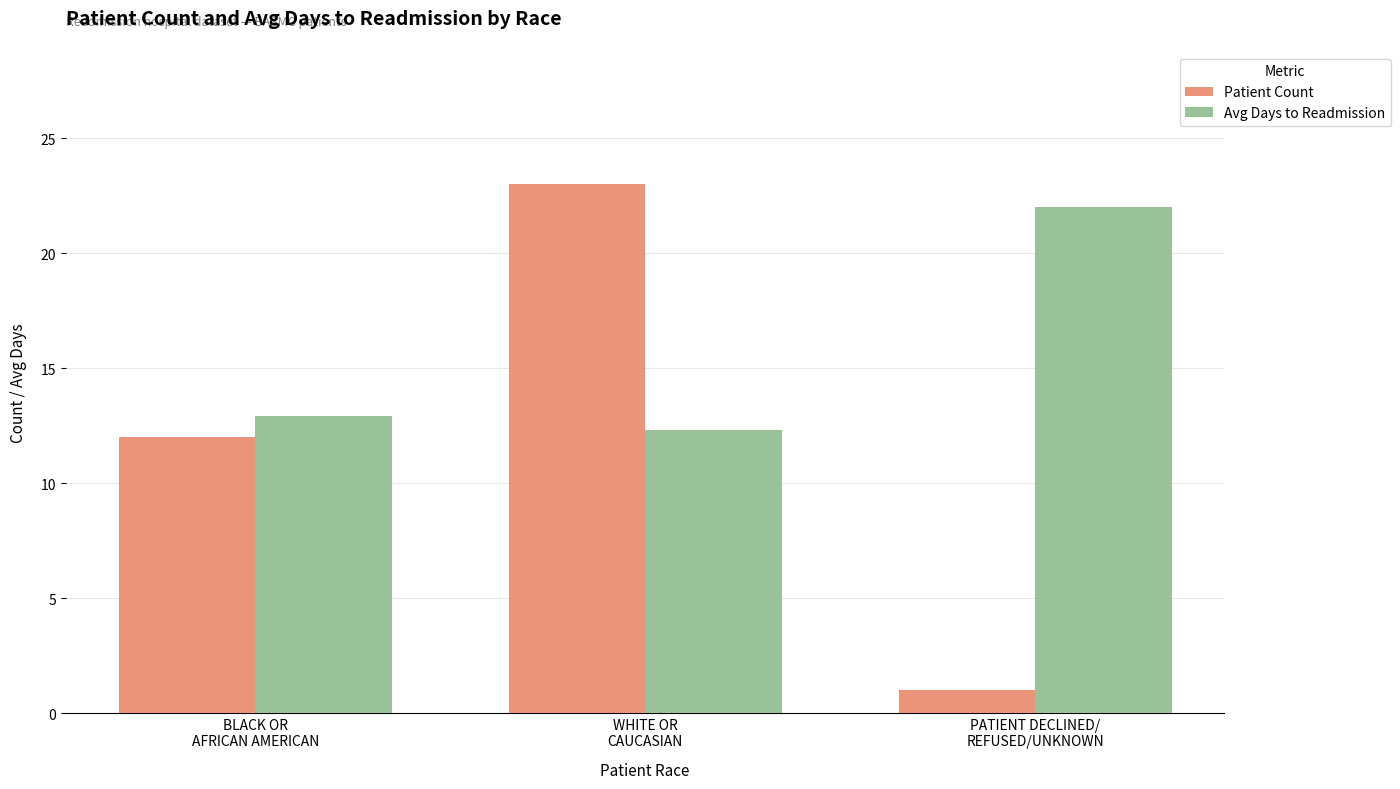

What are all the series names shown in the legend?

Patient Count, Avg Days to Readmission